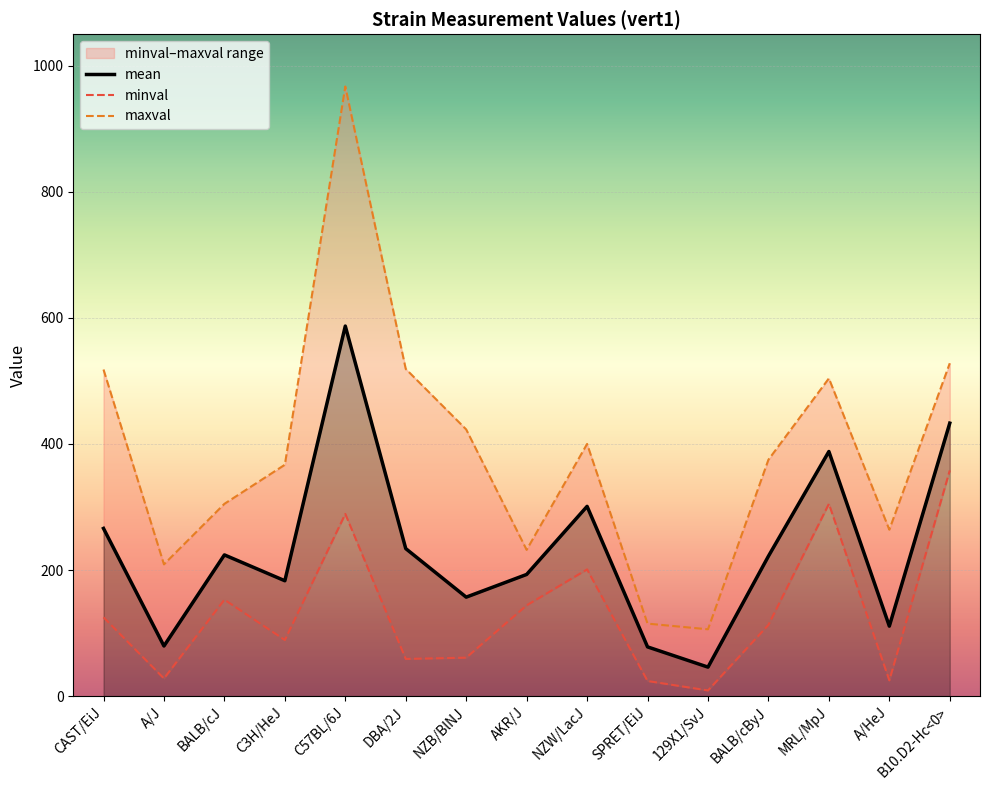

What is the lowest value of the minval series?

9.0